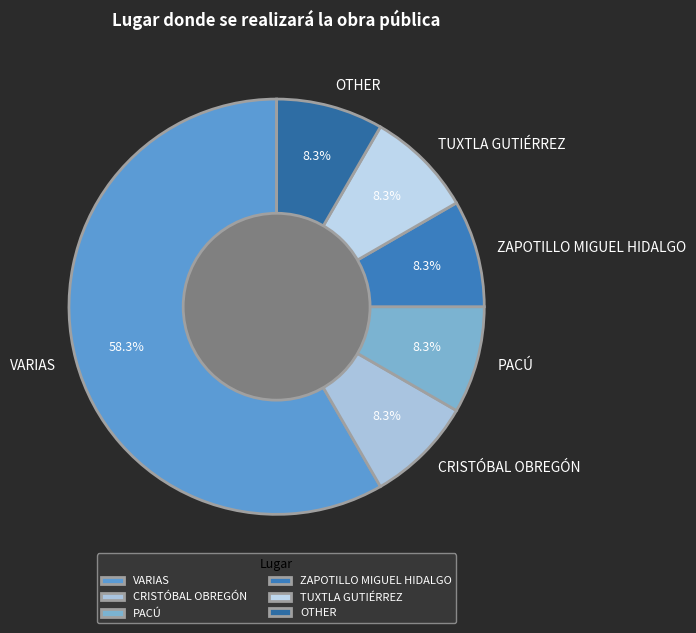

True or false: TUXTLA GUTIÉRREZ accounts for 1% of the total.

False